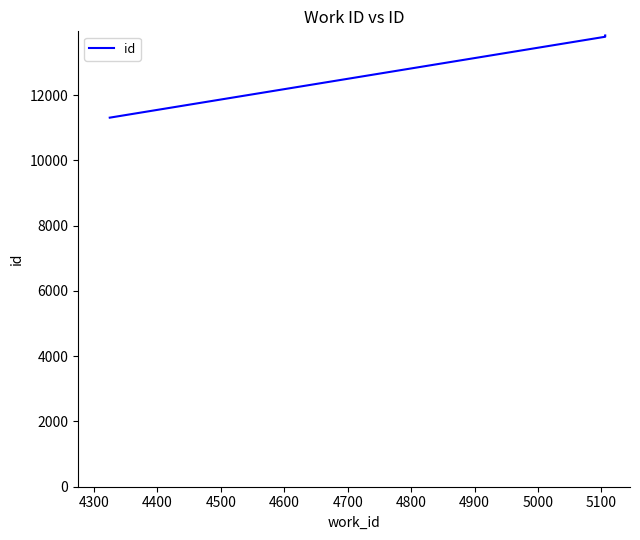

Reading left to right, transcribe all the data shown in this chart.

11313	13793	13833